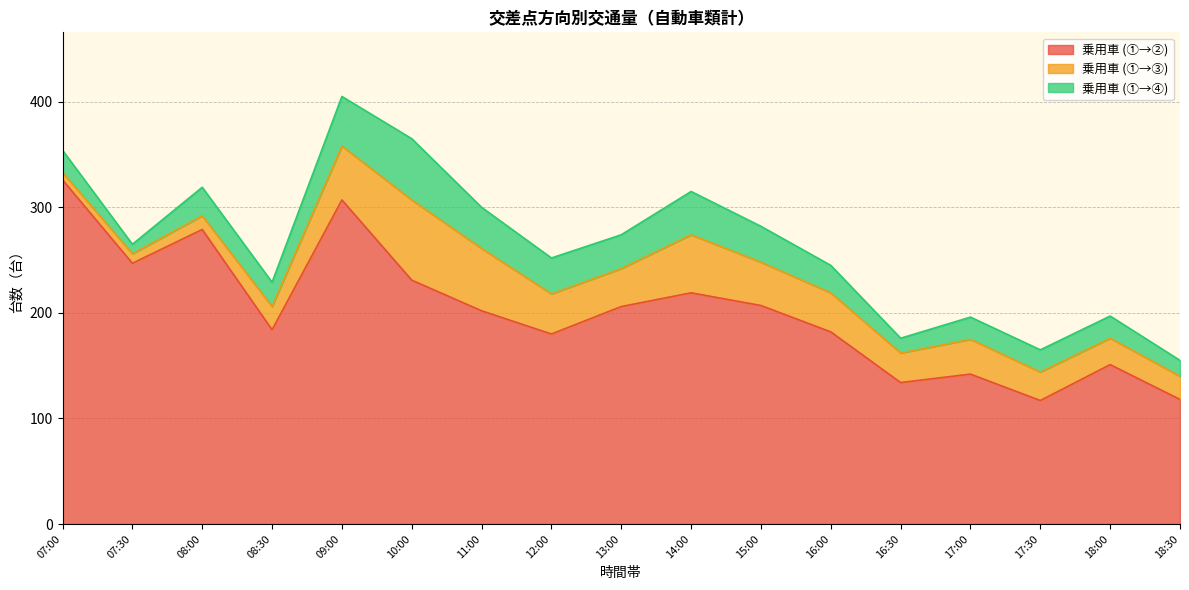

Which series has the largest total across all categories?

乗用車 (①→②)